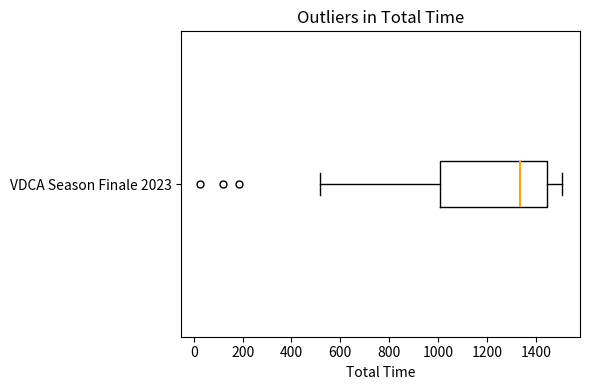

Read this box plot against the x-axis: the position of the median line, the range covered by the box, and the ends of both whiskers. The values are not printed on the chart, so give them approximately, as read against the axis.

median 1340, box 1000 to 1440, whiskers 520 to 1500